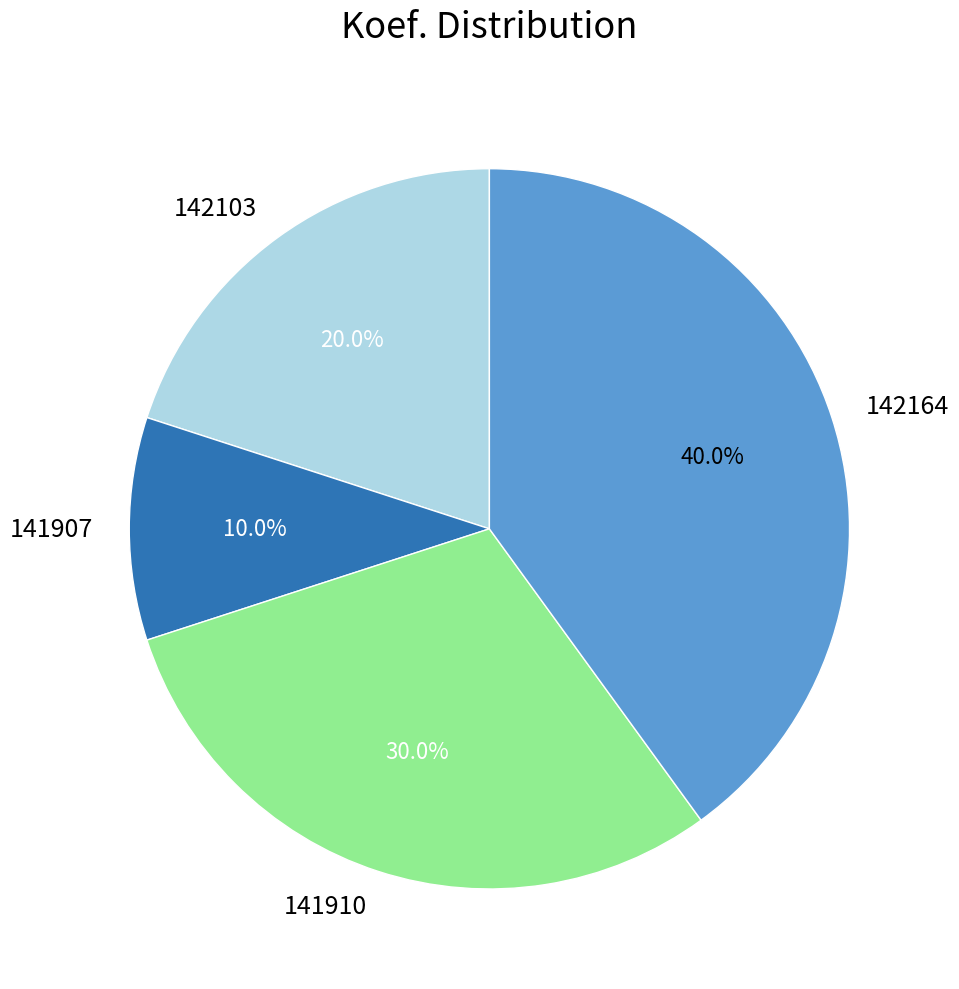

To the nearest percent, what is the difference between the 142164 and 142103 slice percentages?

20%